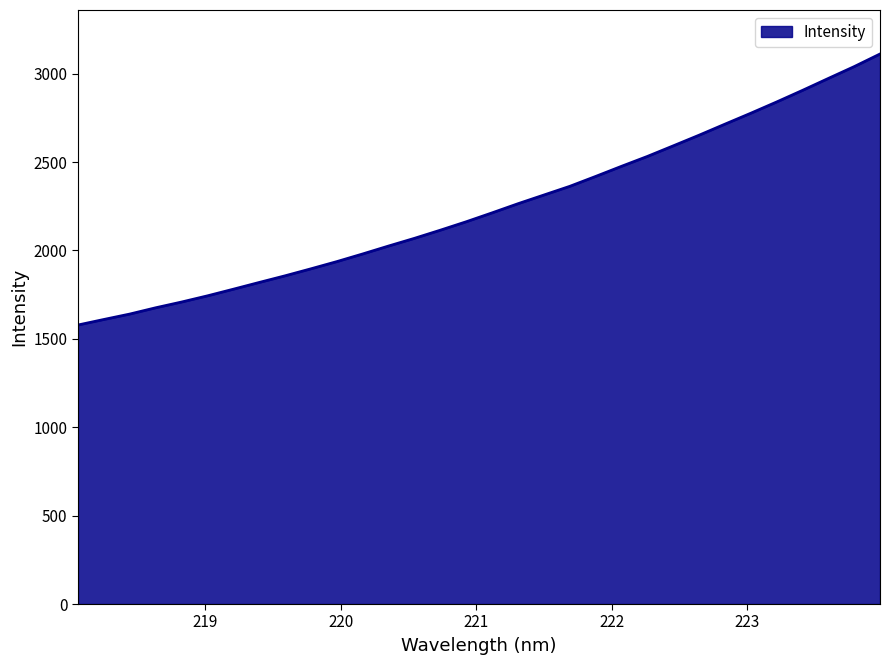

What is the difference between the maximum and minimum values?

1533.1